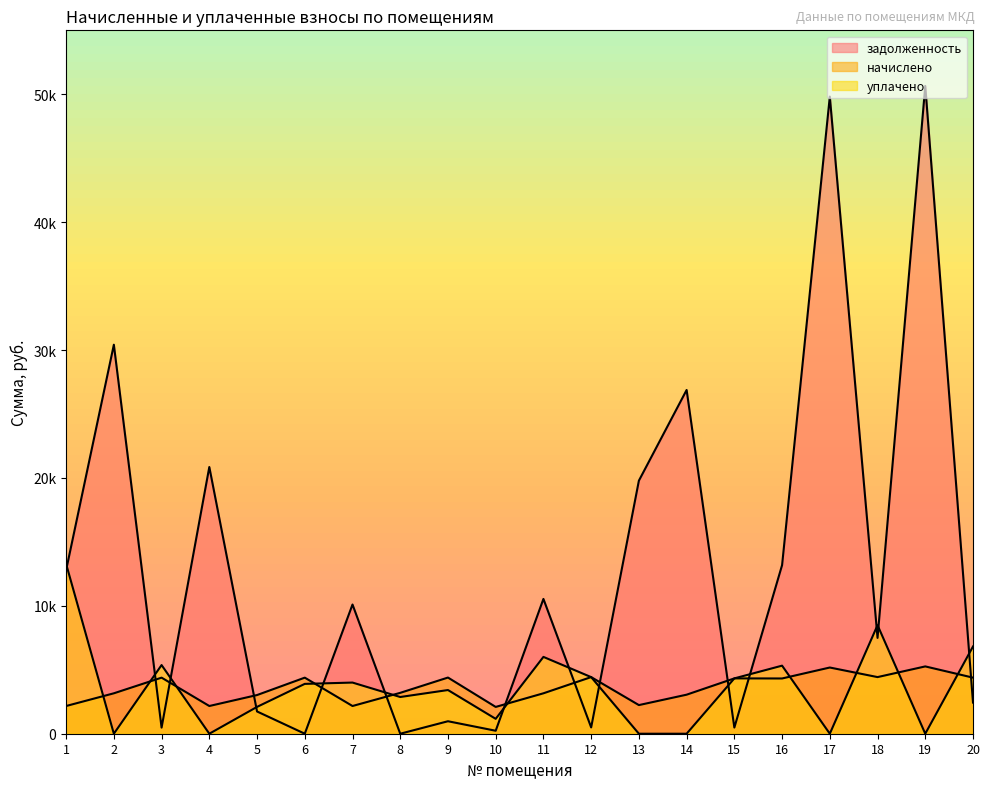

What is the sum of all задолженность values?

259350.0